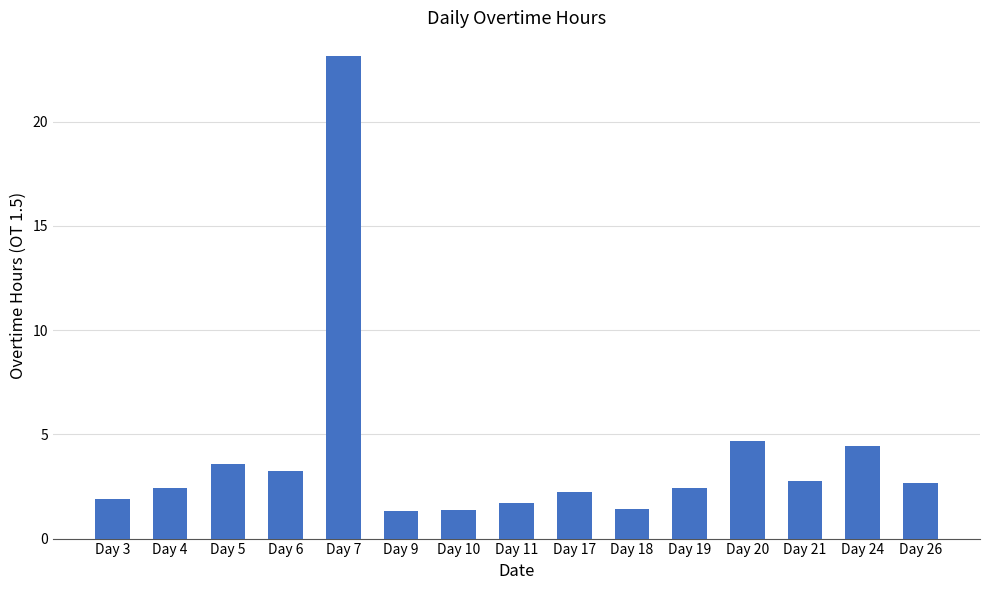

Count the number of categories in the chart.

15